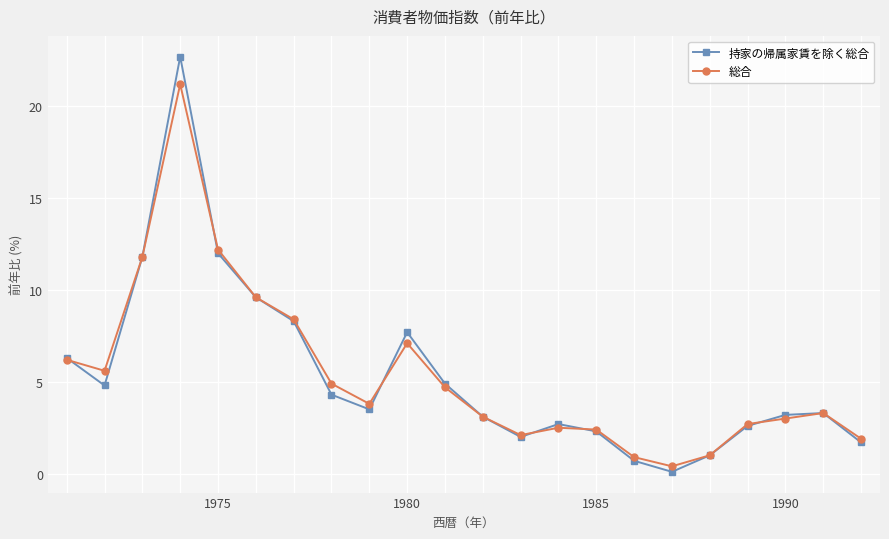

Count the number of data series in this chart.

2